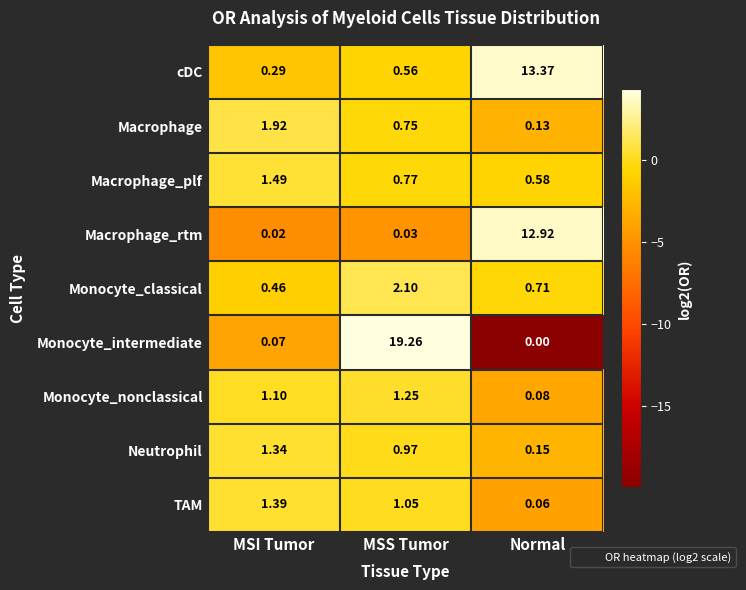

List the labels in order of Monocyte_nonclassical value, smallest first.

Normal, MSI Tumor, MSS Tumor